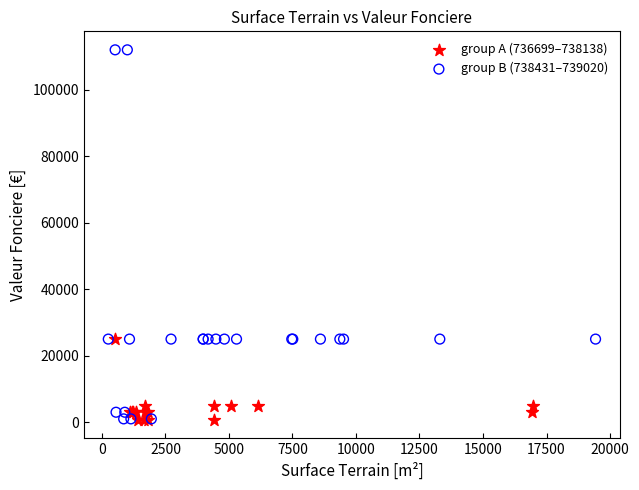

Which series contains the highest Y value?

group B (738431–739020)